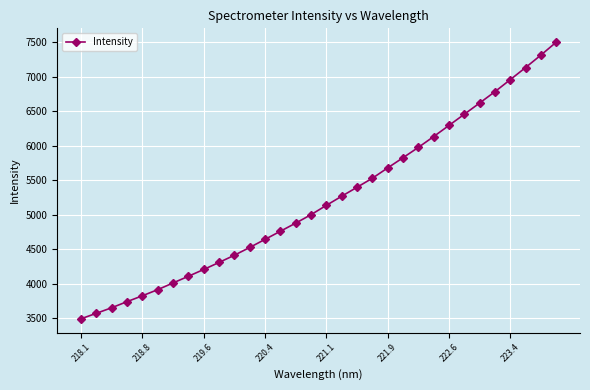

How many distinct data groups are displayed?

1